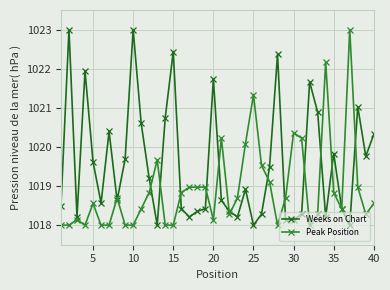

What is the minimum value shown in the chart?

1018.0